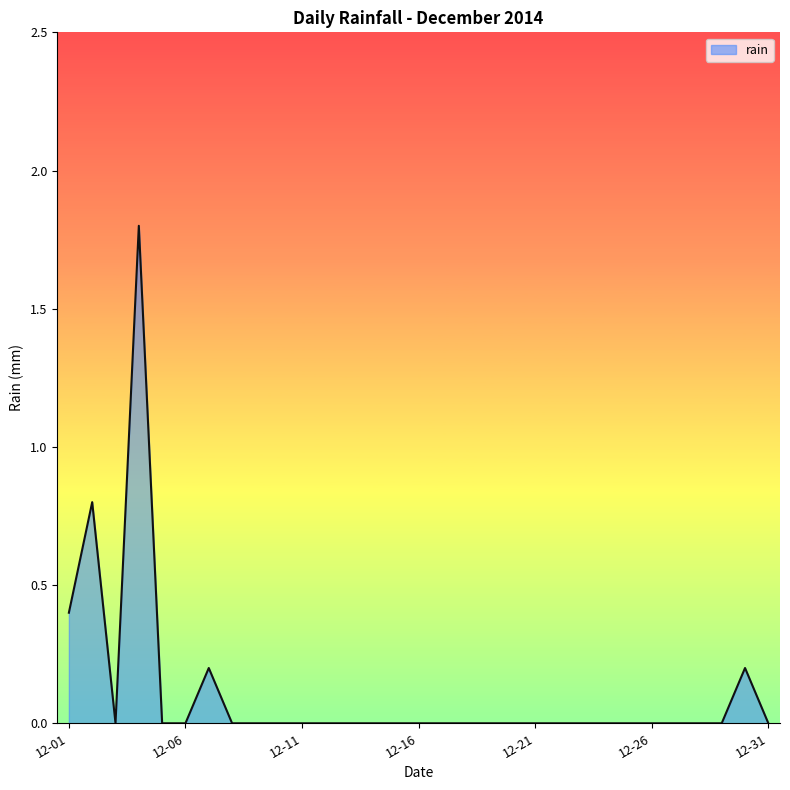

How many distinct data groups are displayed?

1